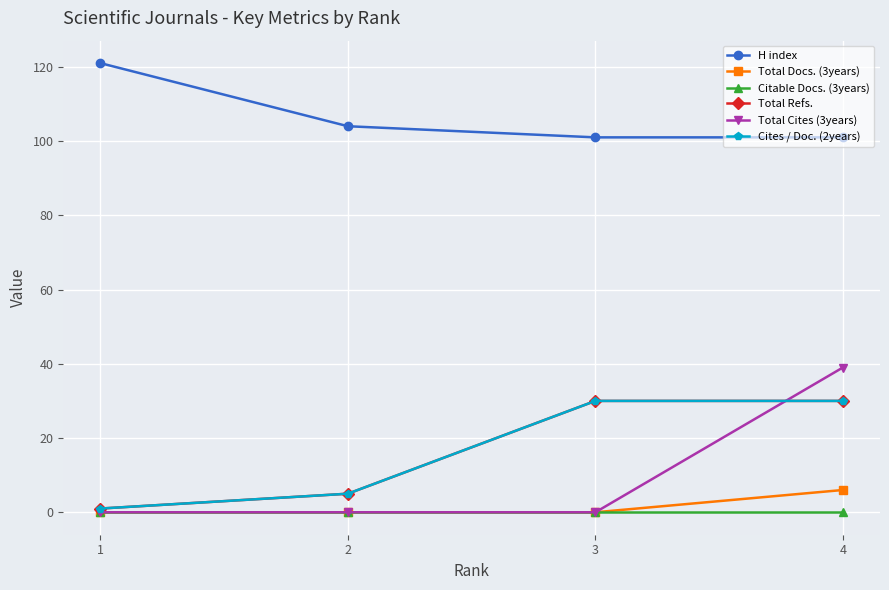

True or false: Cites / Doc. (2years) and Total Refs. intersect in this chart.

False